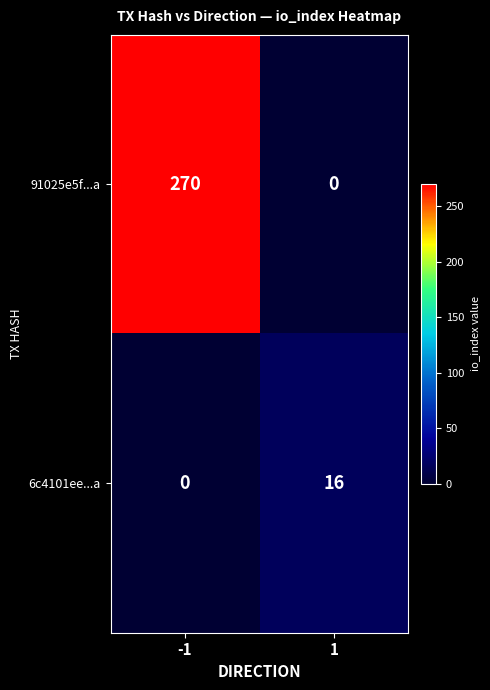

What is the highest value of the 6c4101ee...a series?

16